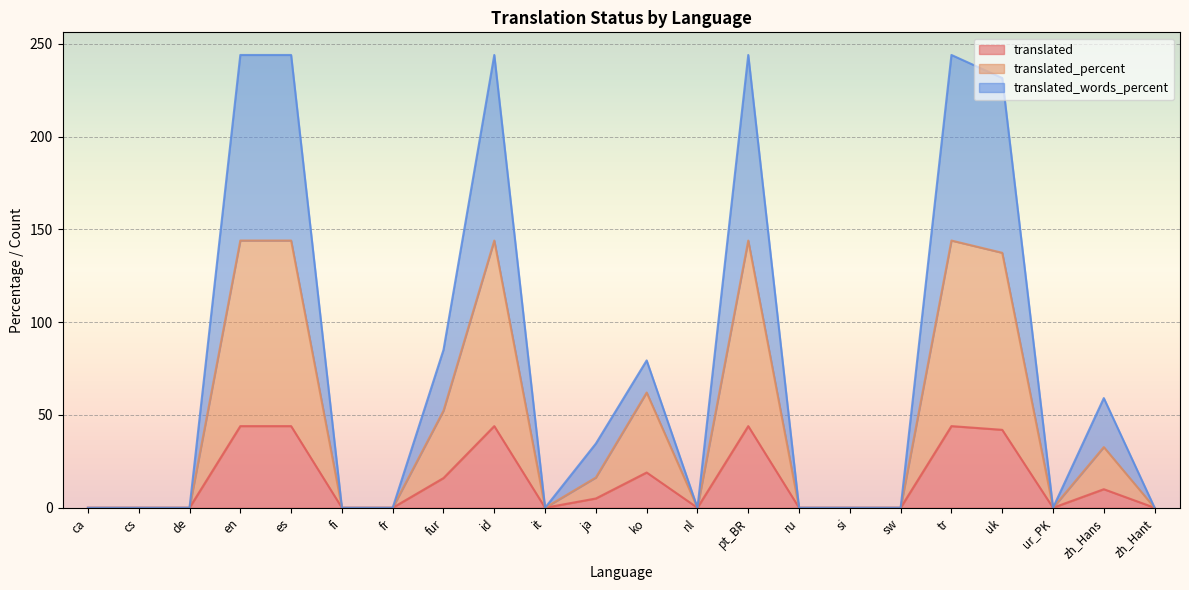

What is the label of the 21st point from the right?

cs